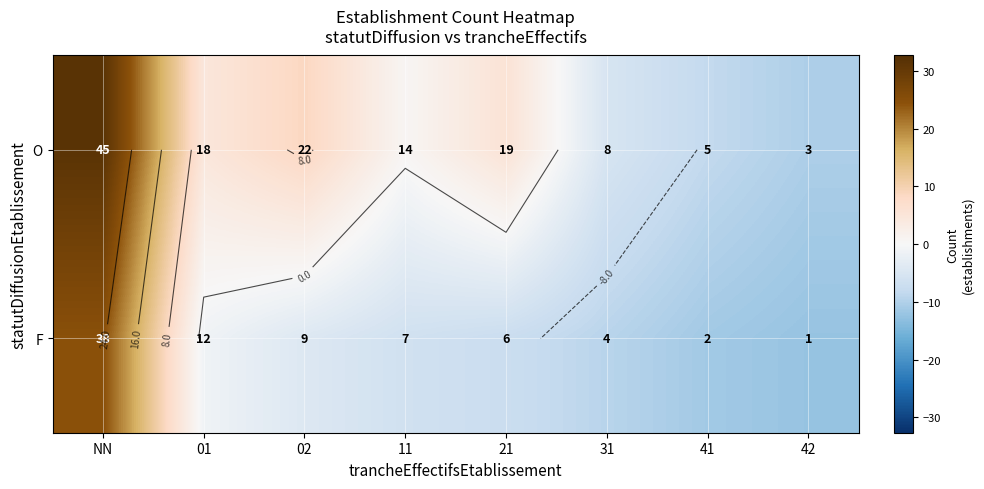

Which has a higher value, 02 or 11?

02